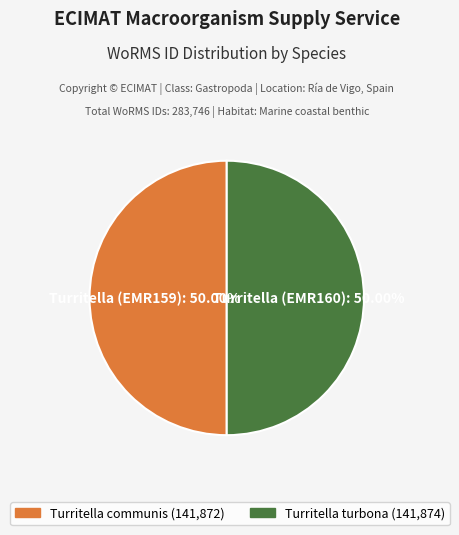

What is the ratio of the value at Turritella turbona to the value at Turritella communis?

1.0